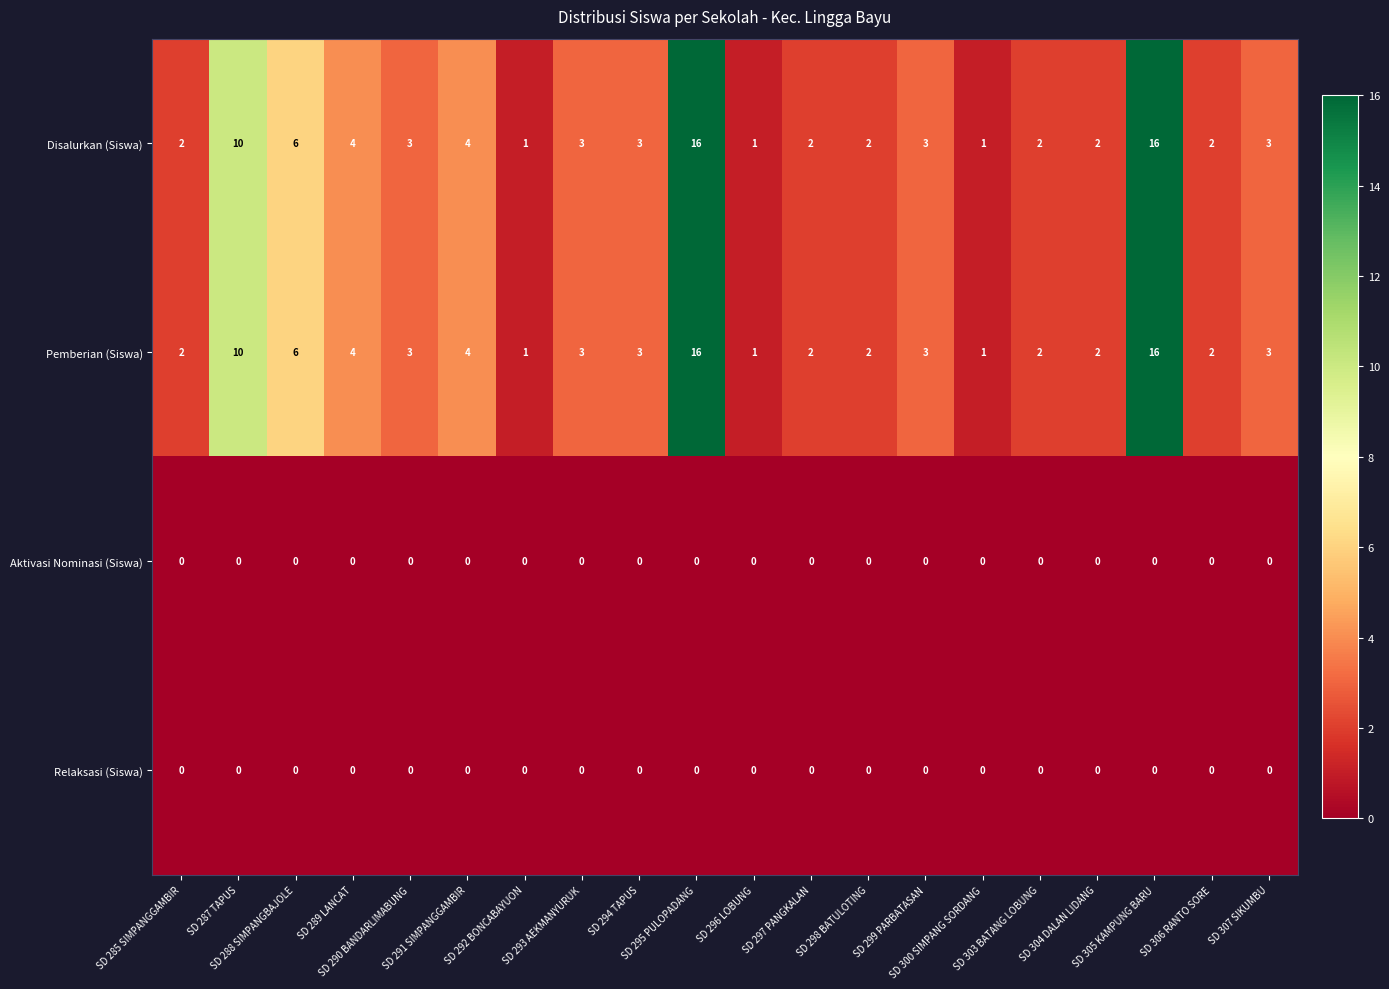

What is the greatest value displayed?

16